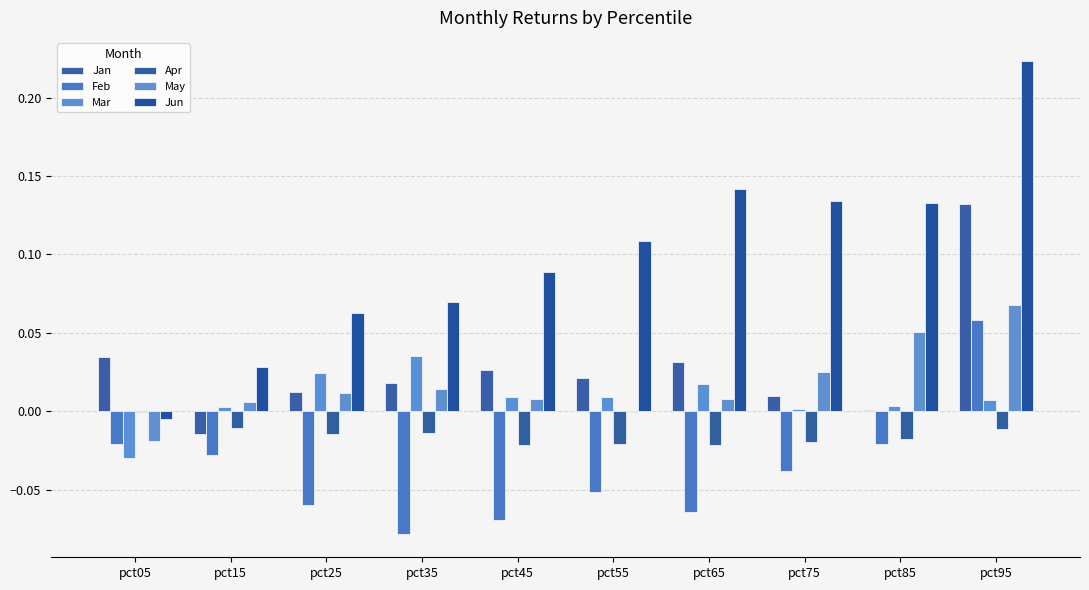

Reading left to right, list all the values displayed in this chart.

Jan: 0.0	-0.0	0.0	0.0	0.0	0.0	0.0	0.0	0.0	0.1
Feb: -0.0	-0.0	-0.1	-0.1	-0.1	-0.1	-0.1	-0.0	-0.0	0.1
Mar: -0.0	0.0	0.0	0.0	0.0	0.0	0.0	0.0	0.0	0.0
Apr: -0.0	-0.0	-0.0	-0.0	-0.0	-0.0	-0.0	-0.0	-0.0	-0.0
May: -0.0	0.0	0.0	0.0	0.0	-0.0	0.0	0.0	0.1	0.1
Jun: -0.0	0.0	0.1	0.1	0.1	0.1	0.1	0.1	0.1	0.2